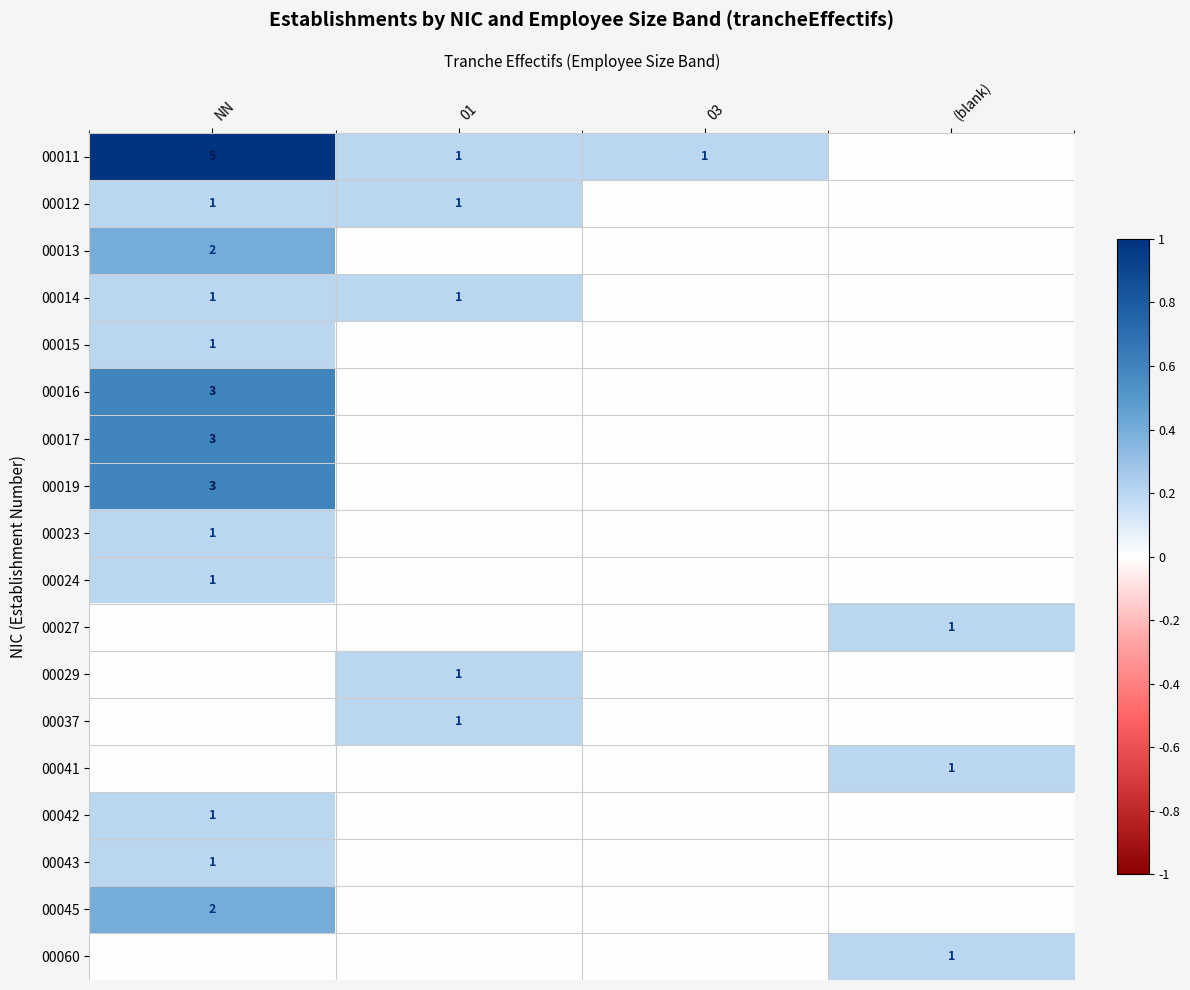

True or false: 00013 has a value of 3 at NN.

False